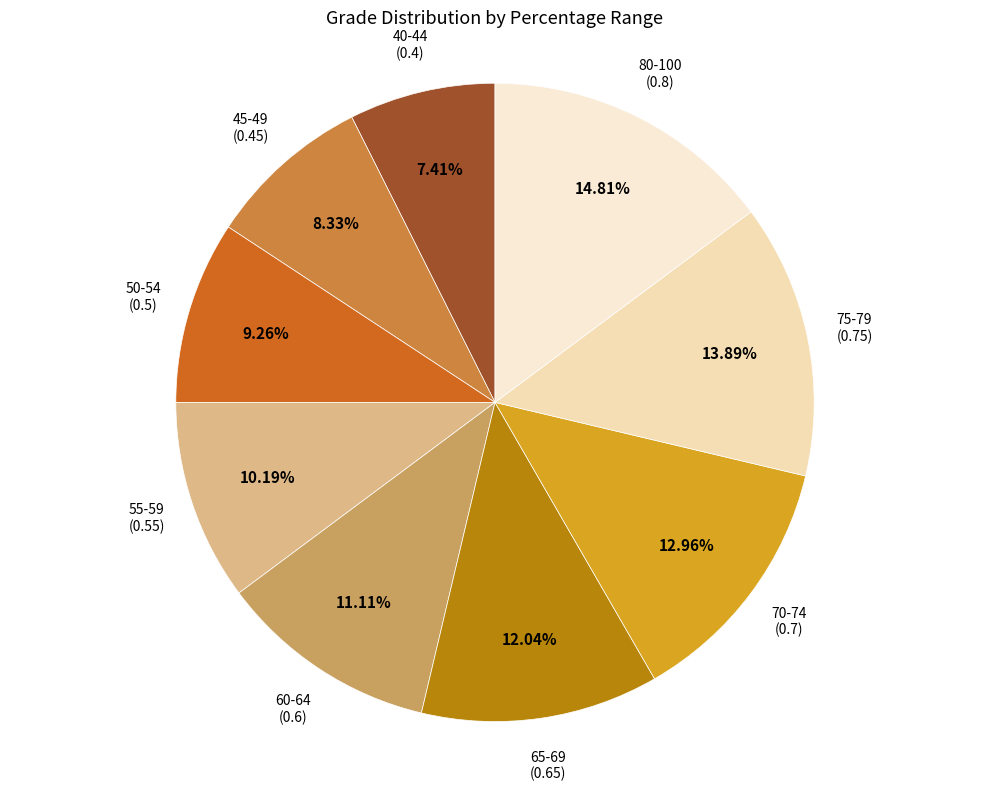

Count the number of slices in the pie.

9